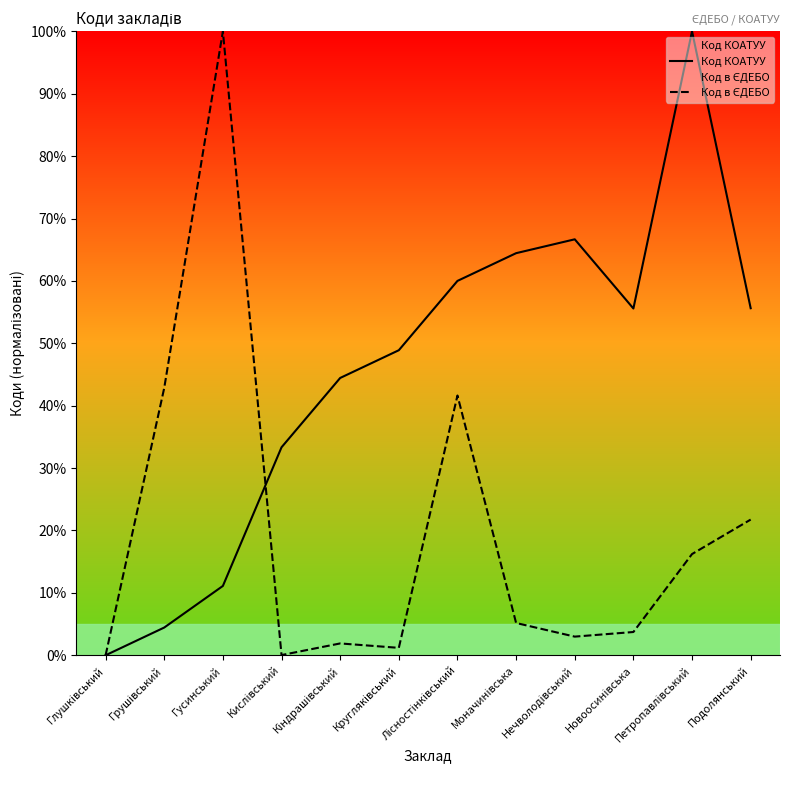

What is the value of the Код КОАТУУ point at the 8th from the left?

64.4